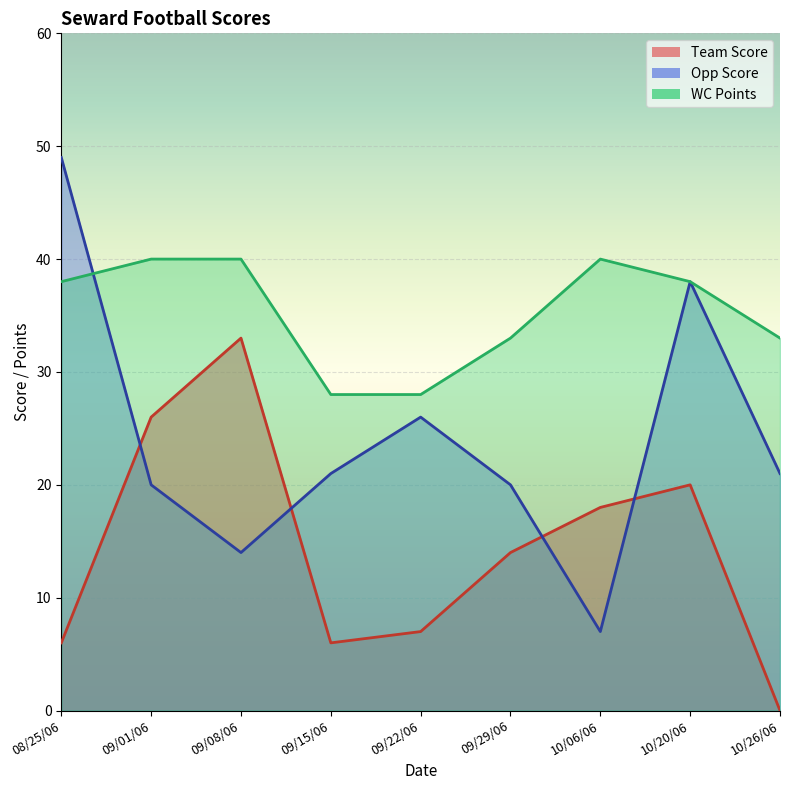

True or false: WC Points has a value of 38 at 08/25/06.

True